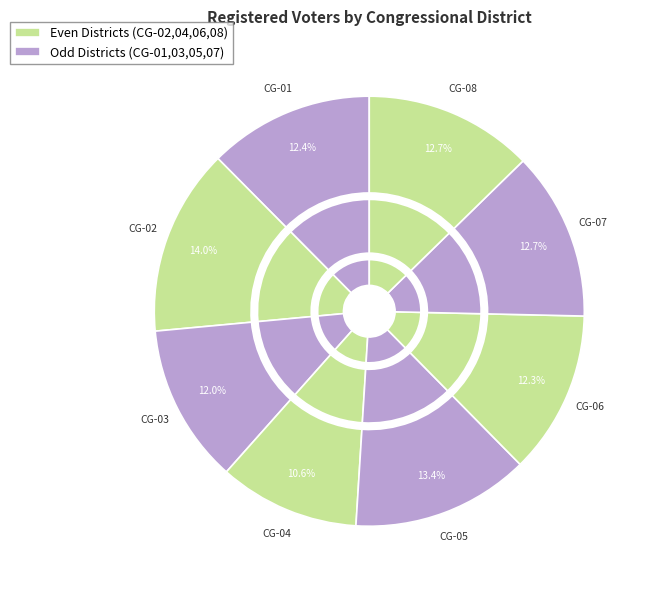

Count the number of slices in the pie.

8